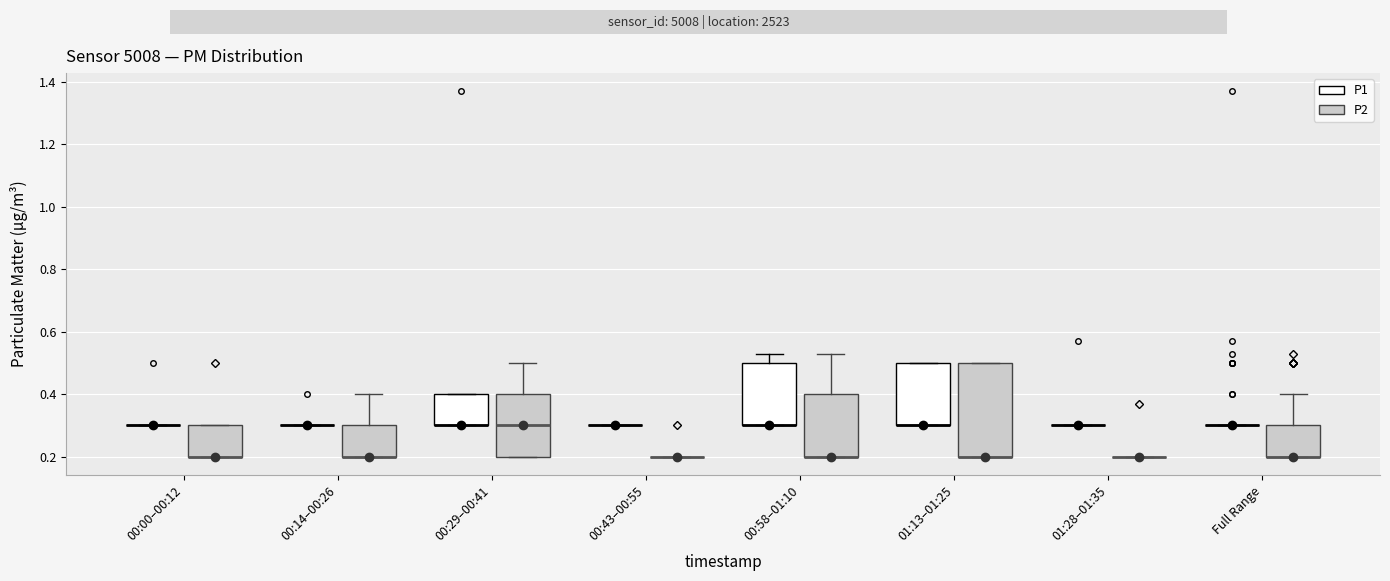

Reading left to right, read every box against the y-axis: the position of its median line, the range the box covers, and the ends of its whiskers. The values are not printed on the chart, so give them approximately, as read against the axis.

00:00–00:12 (P1): box collapsed to a line at 0.30, whiskers 0.30 to 0.30
00:00–00:12 (P2): median 0.20 (drawn on the box's lower edge), box 0.20 to 0.30, whiskers 0.20 to 0.30
00:14–00:26 (P1): box collapsed to a line at 0.30, whiskers 0.30 to 0.30
00:14–00:26 (P2): median 0.20 (drawn on the box's lower edge), box 0.20 to 0.30, whiskers 0.20 to 0.40
00:29–00:41 (P1): median 0.30 (drawn on the box's lower edge), box 0.30 to 0.40, whiskers 0.30 to 0.40
00:29–00:41 (P2): median 0.30, box 0.20 to 0.40, whiskers 0.20 to 0.50
00:43–00:55 (P1): box collapsed to a line at 0.30, whiskers 0.30 to 0.30
00:43–00:55 (P2): box collapsed to a line at 0.20, whiskers 0.20 to 0.20
00:58–01:10 (P1): median 0.30 (drawn on the box's lower edge), box 0.30 to 0.50, whiskers 0.30 to 0.54
00:58–01:10 (P2): median 0.20 (drawn on the box's lower edge), box 0.20 to 0.40, whiskers 0.20 to 0.54
01:13–01:25 (P1): median 0.30 (drawn on the box's lower edge), box 0.30 to 0.50, whiskers 0.30 to 0.50
01:13–01:25 (P2): median 0.20 (drawn on the box's lower edge), box 0.20 to 0.50, whiskers 0.20 to 0.50
01:28–01:35 (P1): box collapsed to a line at 0.30, whiskers 0.30 to 0.30
01:28–01:35 (P2): box collapsed to a line at 0.20, whiskers 0.20 to 0.20
Full Range (P1): box collapsed to a line at 0.30, whiskers 0.30 to 0.30
Full Range (P2): median 0.20 (drawn on the box's lower edge), box 0.20 to 0.30, whiskers 0.20 to 0.40